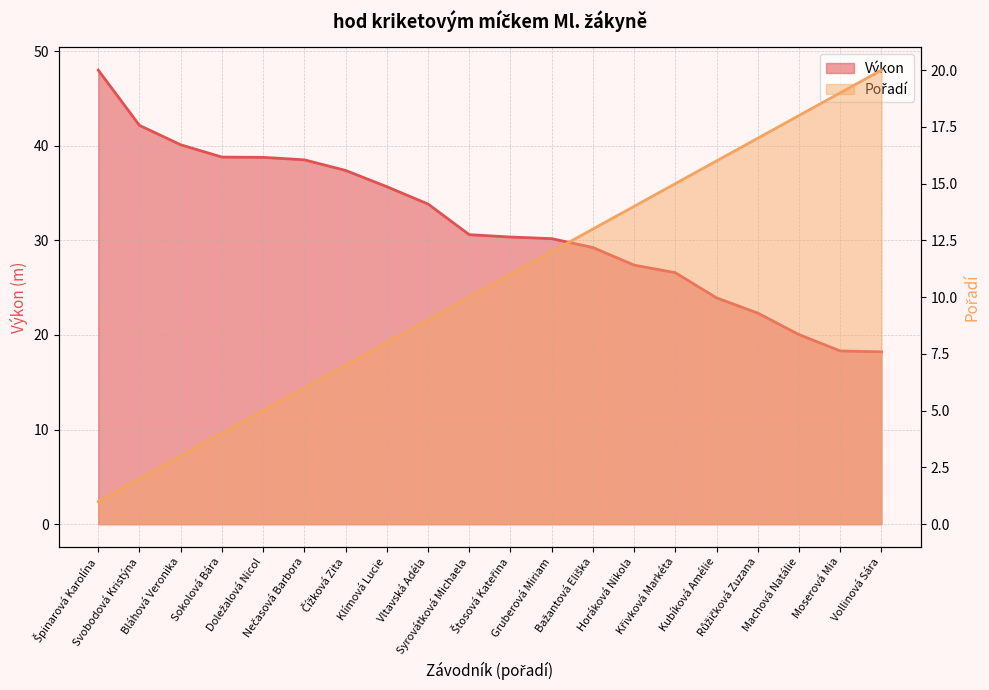

What is the highest value of the Pořadí series?

20.0